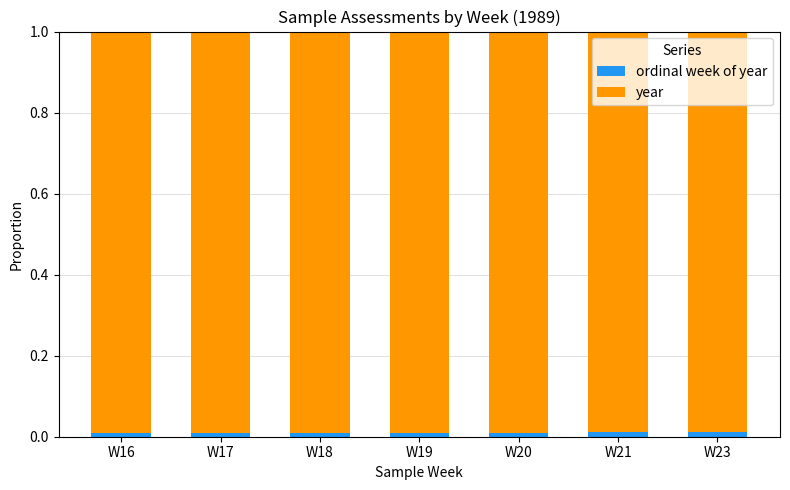

Which series has the largest range (max minus min)?

ordinal week of year